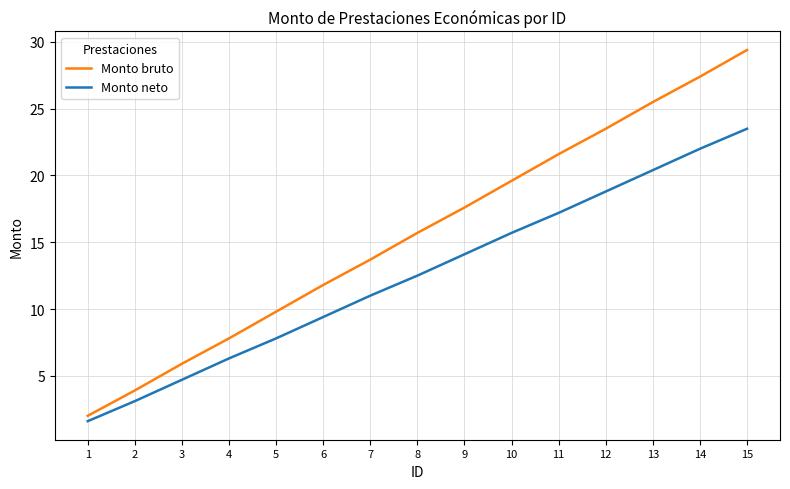

Reading left to right, transcribe all the data shown in this chart.

Monto bruto: 2.0	3.9	5.9	7.8	9.8	11.8	13.7	15.7	17.6	19.6	21.6	23.5	25.5	27.4	29.4
Monto neto: 1.6	3.1	4.7	6.3	7.8	9.4	11.0	12.5	14.1	15.7	17.2	18.8	20.4	22.0	23.5